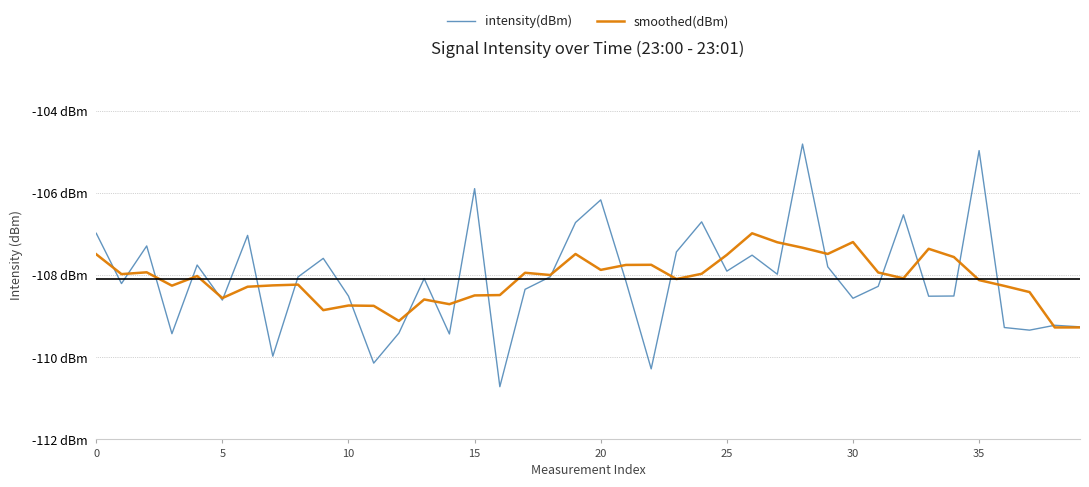

Reading left to right, what are all the values shown in this chart?

intensity(dBm): -107.0	-108.2	-107.3	-109.4	-107.8	-108.6	-107.0	-110.0	-108.0	-107.6	-108.5	-110.1	-109.4	-108.1	-109.4	-105.9	-110.7	-108.3	-108.0	-106.7	-106.2	-108.2	-110.3	-107.4	-106.7	-107.9	-107.5	-108.0	-104.8	-107.8	-108.6	-108.3	-106.5	-108.5	-108.5	-105.0	-109.3	-109.3	-109.2	-109.3
smoothed(dBm): -107.5	-108.0	-107.9	-108.3	-108.0	-108.6	-108.3	-108.2	-108.2	-108.9	-108.7	-108.7	-109.1	-108.6	-108.7	-108.5	-108.5	-107.9	-108.0	-107.5	-107.9	-107.7	-107.7	-108.1	-108.0	-107.5	-107.0	-107.2	-107.3	-107.5	-107.2	-107.9	-108.1	-107.4	-107.6	-108.1	-108.3	-108.4	-109.3	-109.3